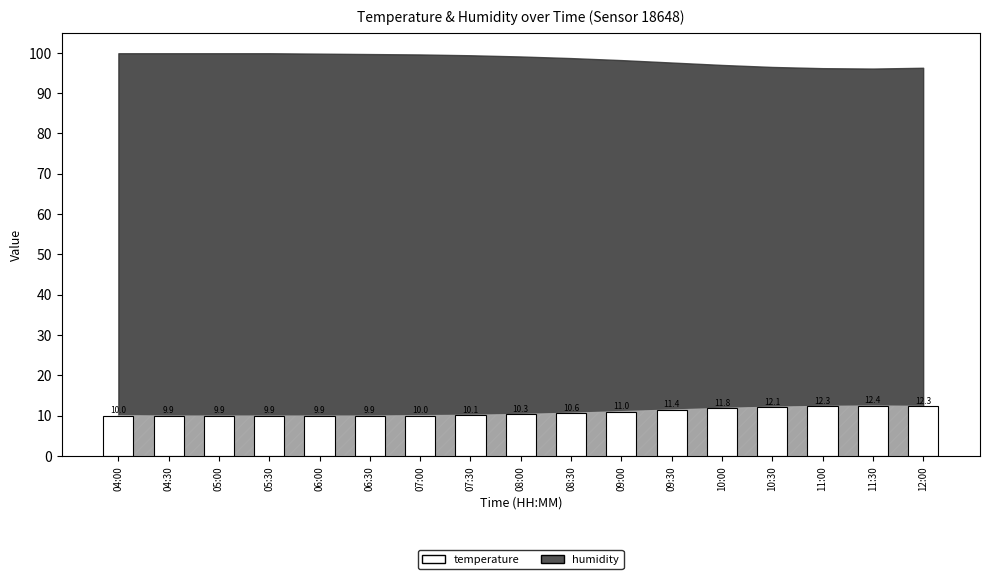

What is the greatest value displayed?

12.4